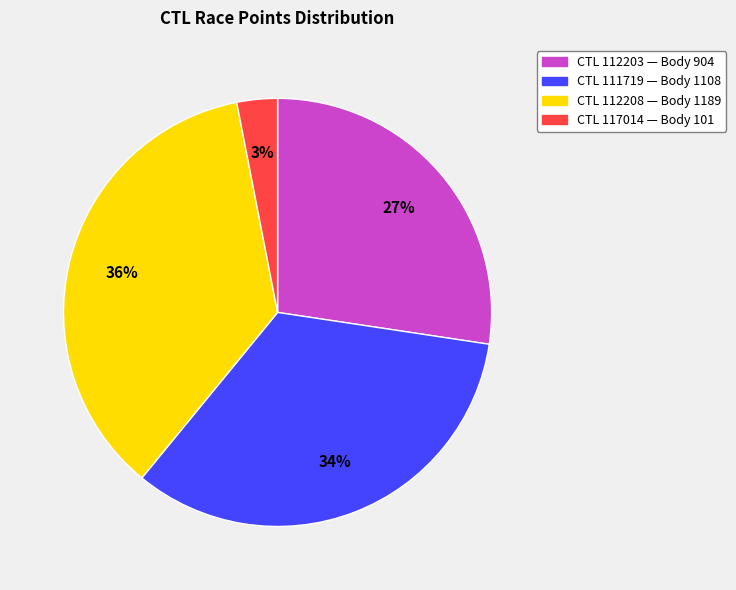

How many slices are in this pie chart?

4